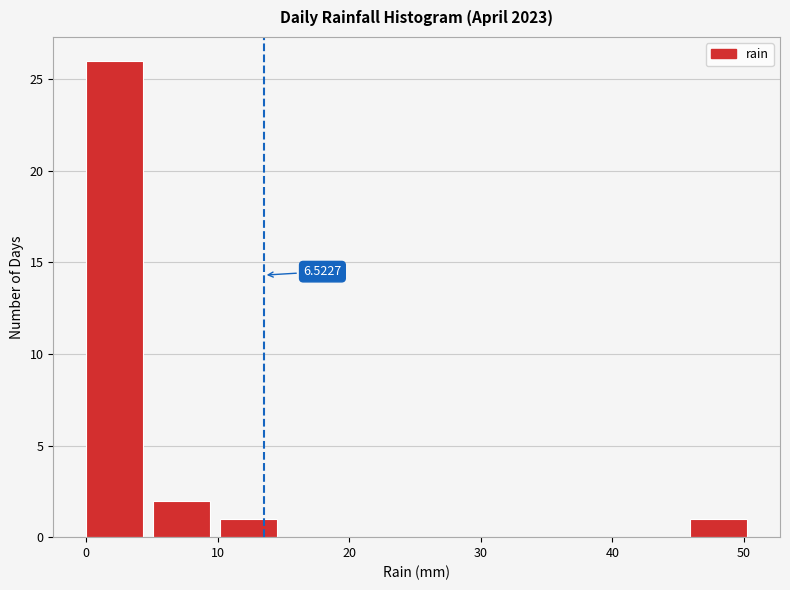

Which range on the x-axis has the tallest bar?

0.0 to 5.1